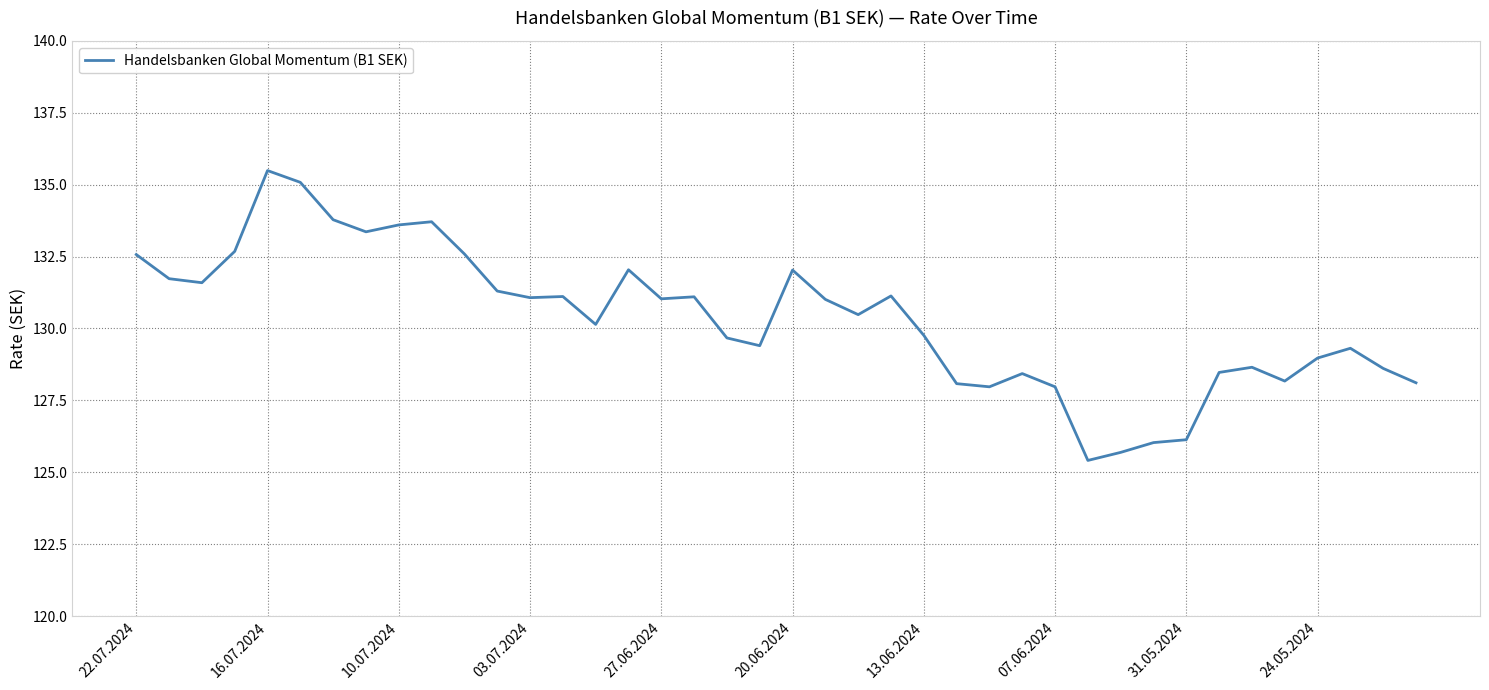

What is the minimum value shown in the chart?

125.4